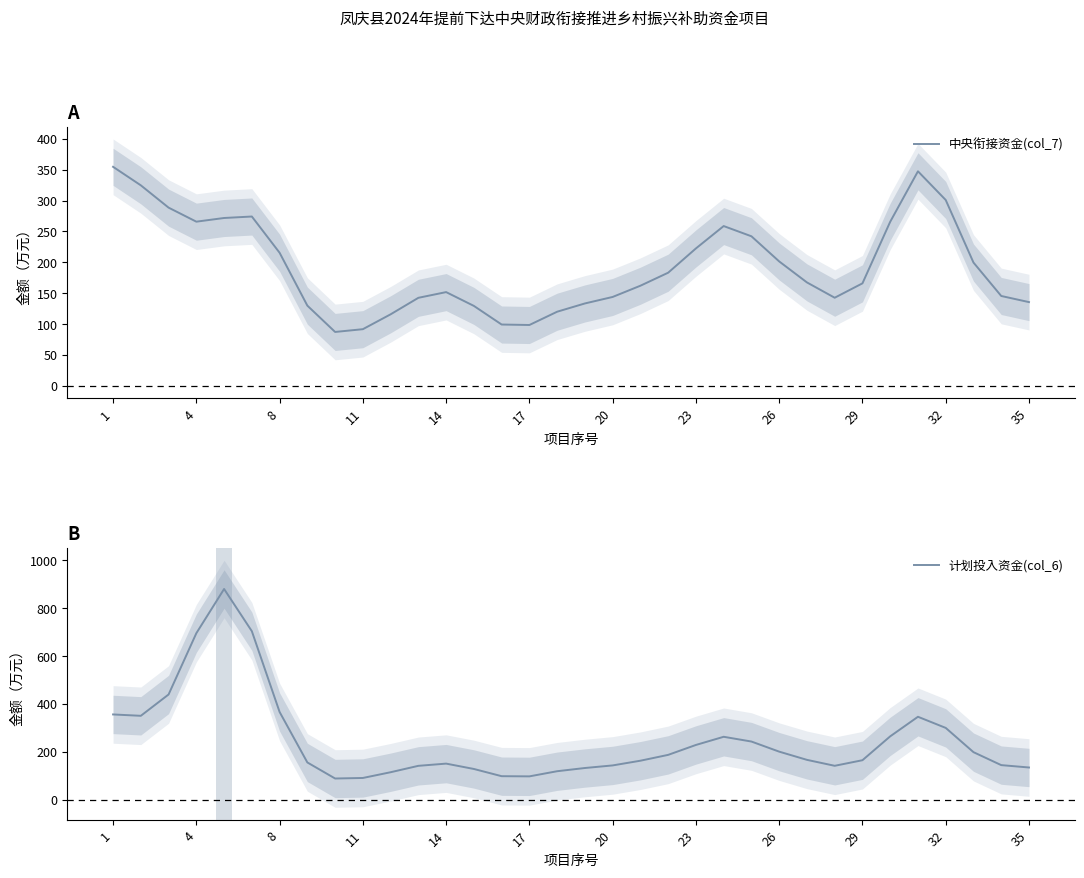

Count the number of data series in this chart.

2